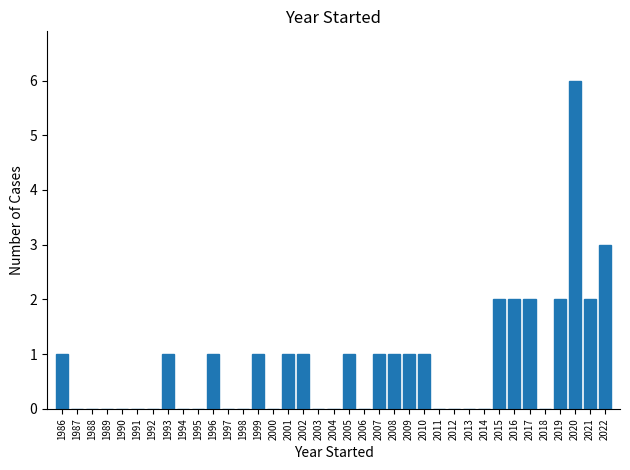

Reading left to right, transcribe this chart: for each bar, give the range it covers on the x-axis and its height. The values are not printed on the chart, so give them approximately, as read against the axis.

1985.5 to 1986.5: 1
1986.5 to 1987.5: 0
1987.5 to 1988.5: 0
1988.5 to 1989.5: 0
1989.5 to 1990.5: 0
1990.5 to 1991.5: 0
1991.5 to 1992.5: 0
1992.5 to 1993.5: 1
1993.5 to 1994.5: 0
1994.5 to 1995.5: 0
1995.5 to 1996.5: 1
1996.5 to 1997.5: 0
1997.5 to 1998.5: 0
1998.5 to 1999.5: 1
1999.5 to 2000.5: 0
2000.5 to 2001.5: 1
2001.5 to 2002.5: 1
2002.5 to 2003.5: 0
2003.5 to 2004.5: 0
2004.5 to 2005.5: 1
2005.5 to 2006.5: 0
2006.5 to 2007.5: 1
2007.5 to 2008.5: 1
2008.5 to 2009.5: 1
2009.5 to 2010.5: 1
2010.5 to 2011.5: 0
2011.5 to 2012.5: 0
2012.5 to 2013.5: 0
2013.5 to 2014.5: 0
2014.5 to 2015.5: 2
2015.5 to 2016.5: 2
2016.5 to 2017.5: 2
2017.5 to 2018.5: 0
2018.5 to 2019.5: 2
2019.5 to 2020.5: 6
2020.5 to 2021.5: 2
2021.5 to 2022.5: 3